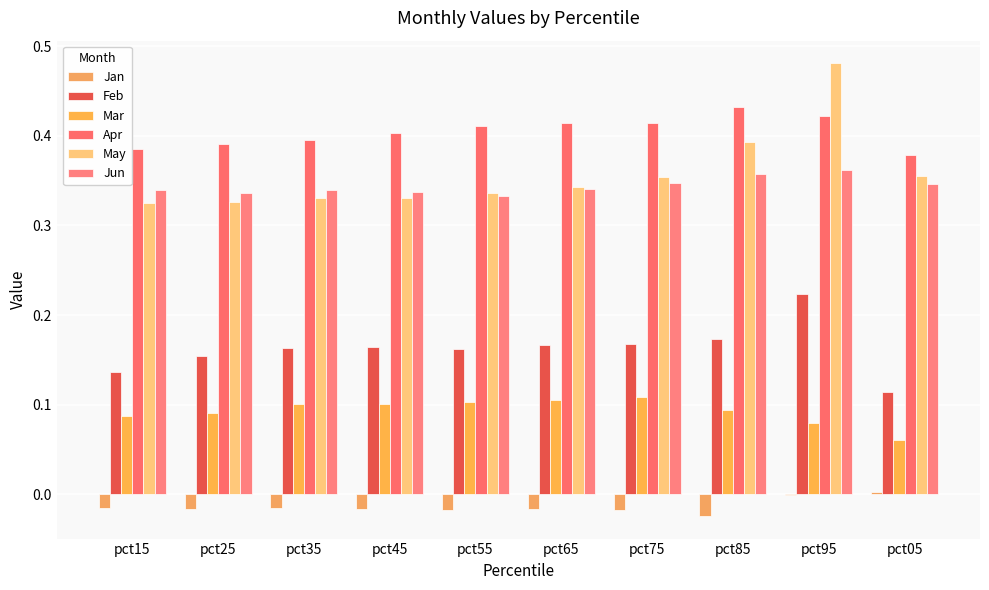

Are the bars horizontal?

No